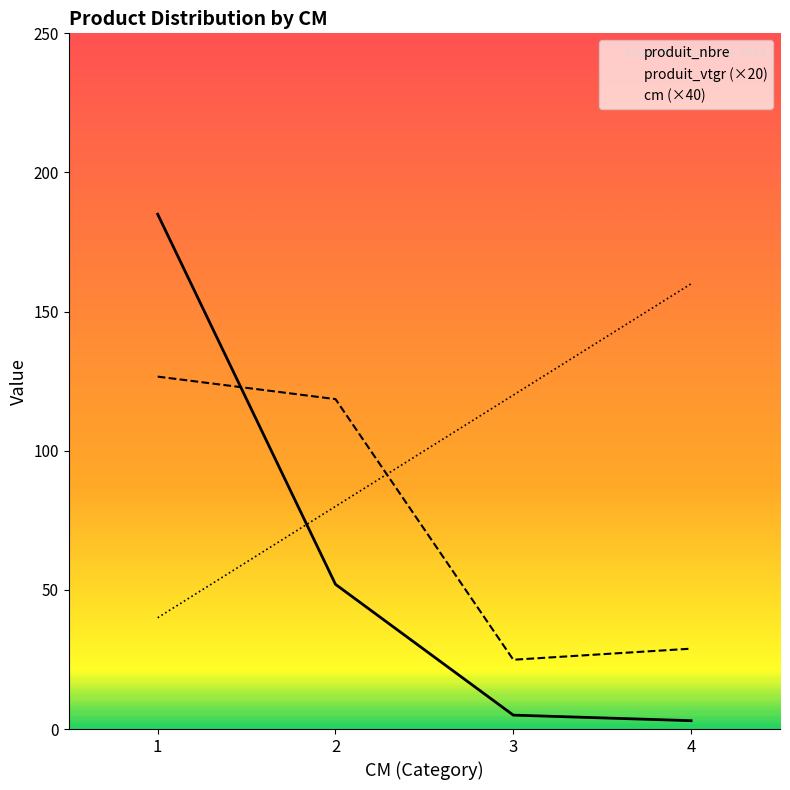

How many values in the produit_nbre series exceed 52?

1